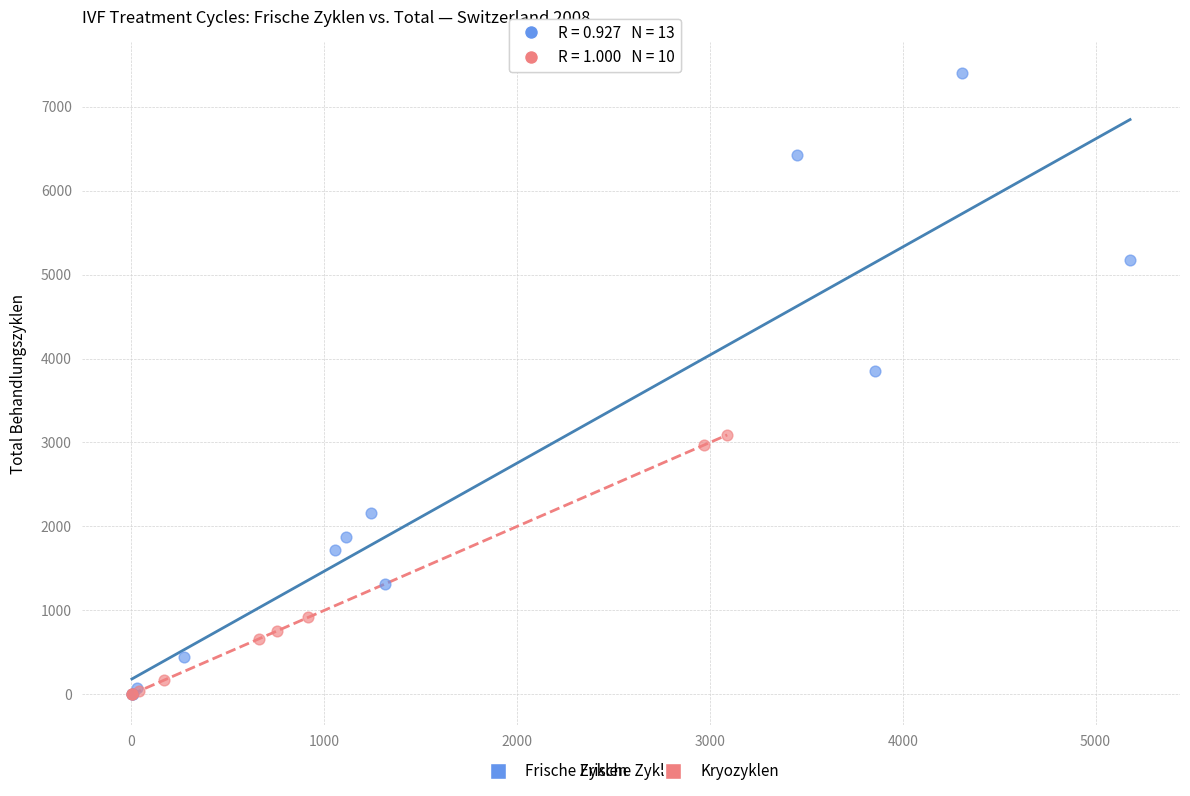

Which series has the largest Y range (max minus min)?

Frische Zyklen